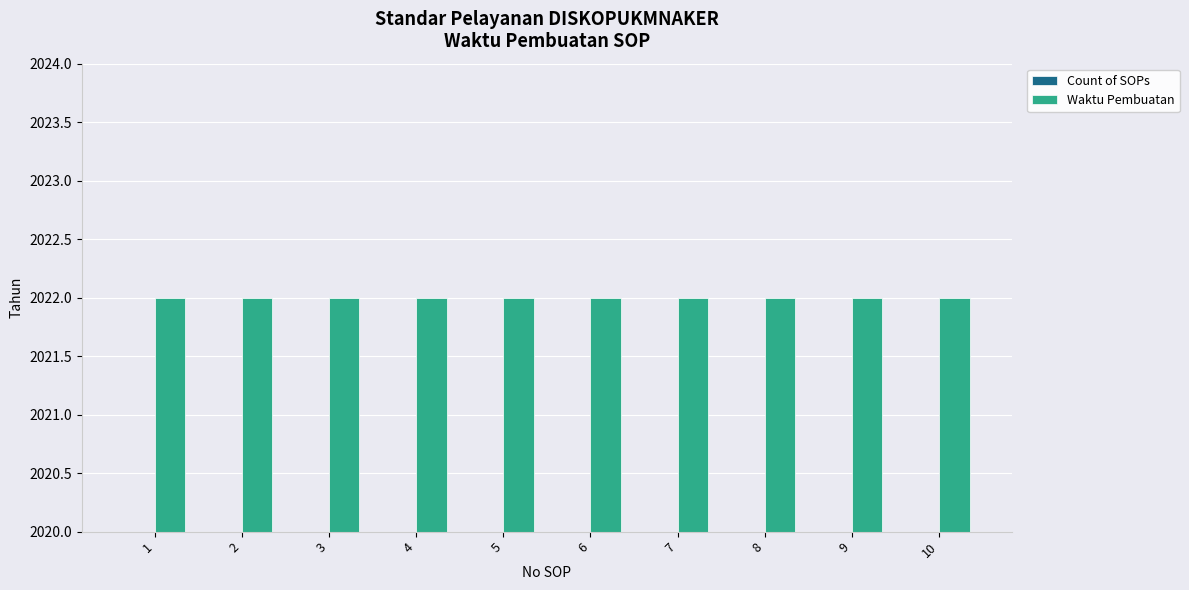

What is the spread (max minus min) of values at 9?

2021